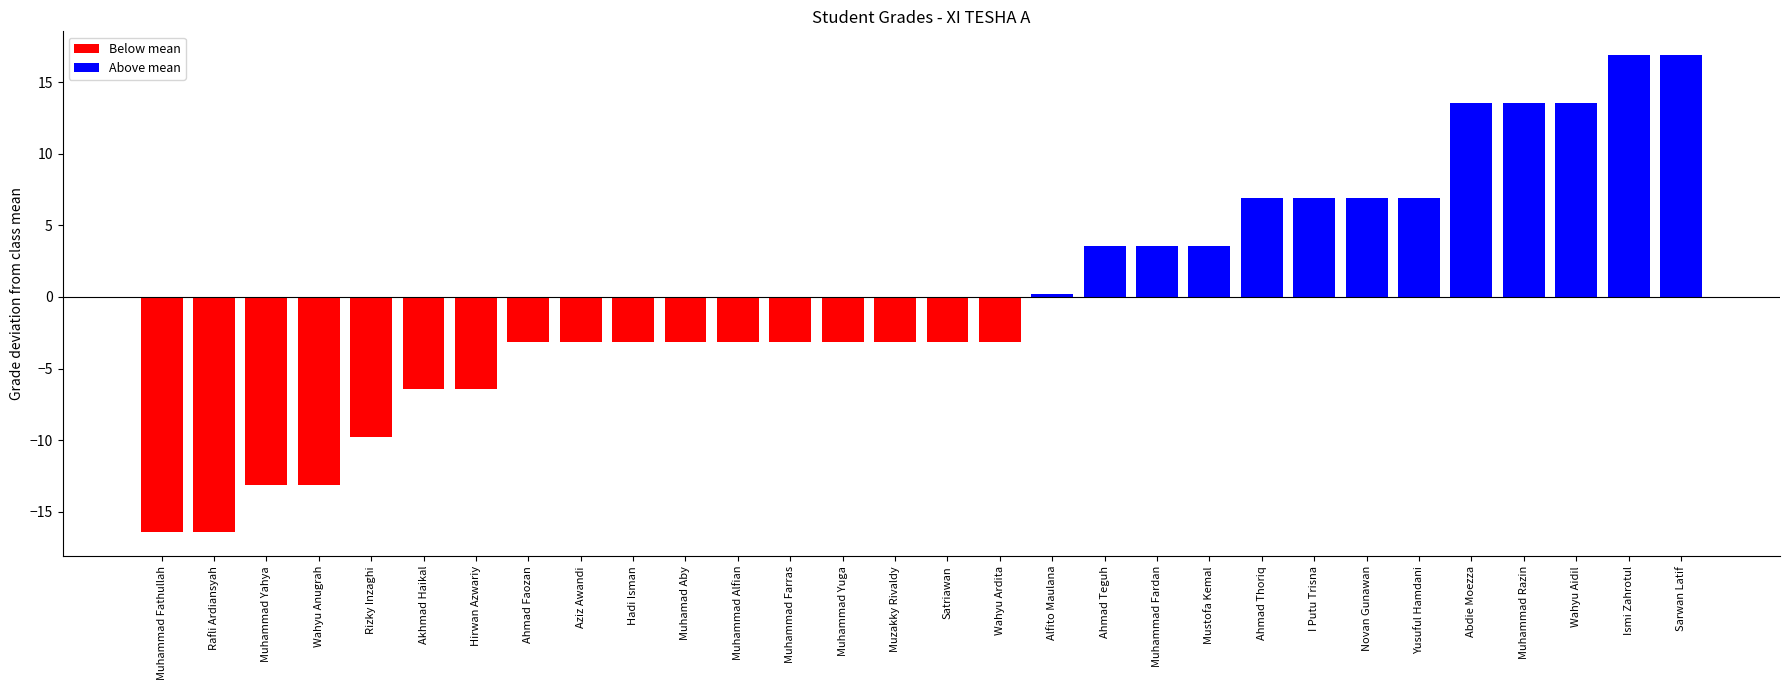

What is the value of the 26th bar from the left?

13.6